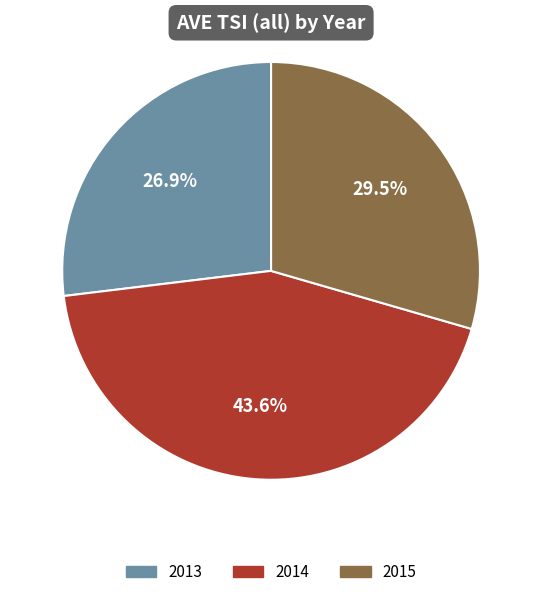

How many segments does this pie chart have?

3